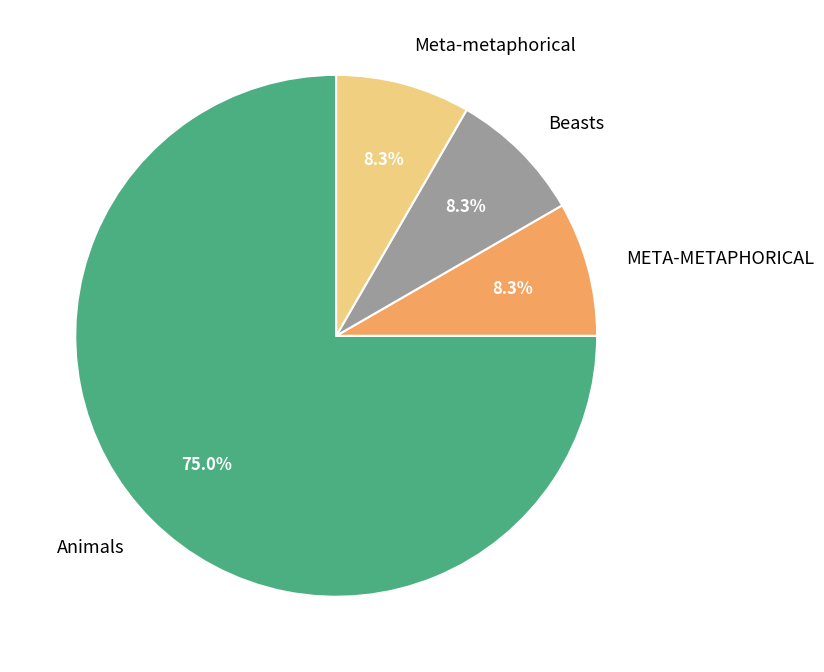

To the nearest percent, what percentage of the pie is Animals?

75%